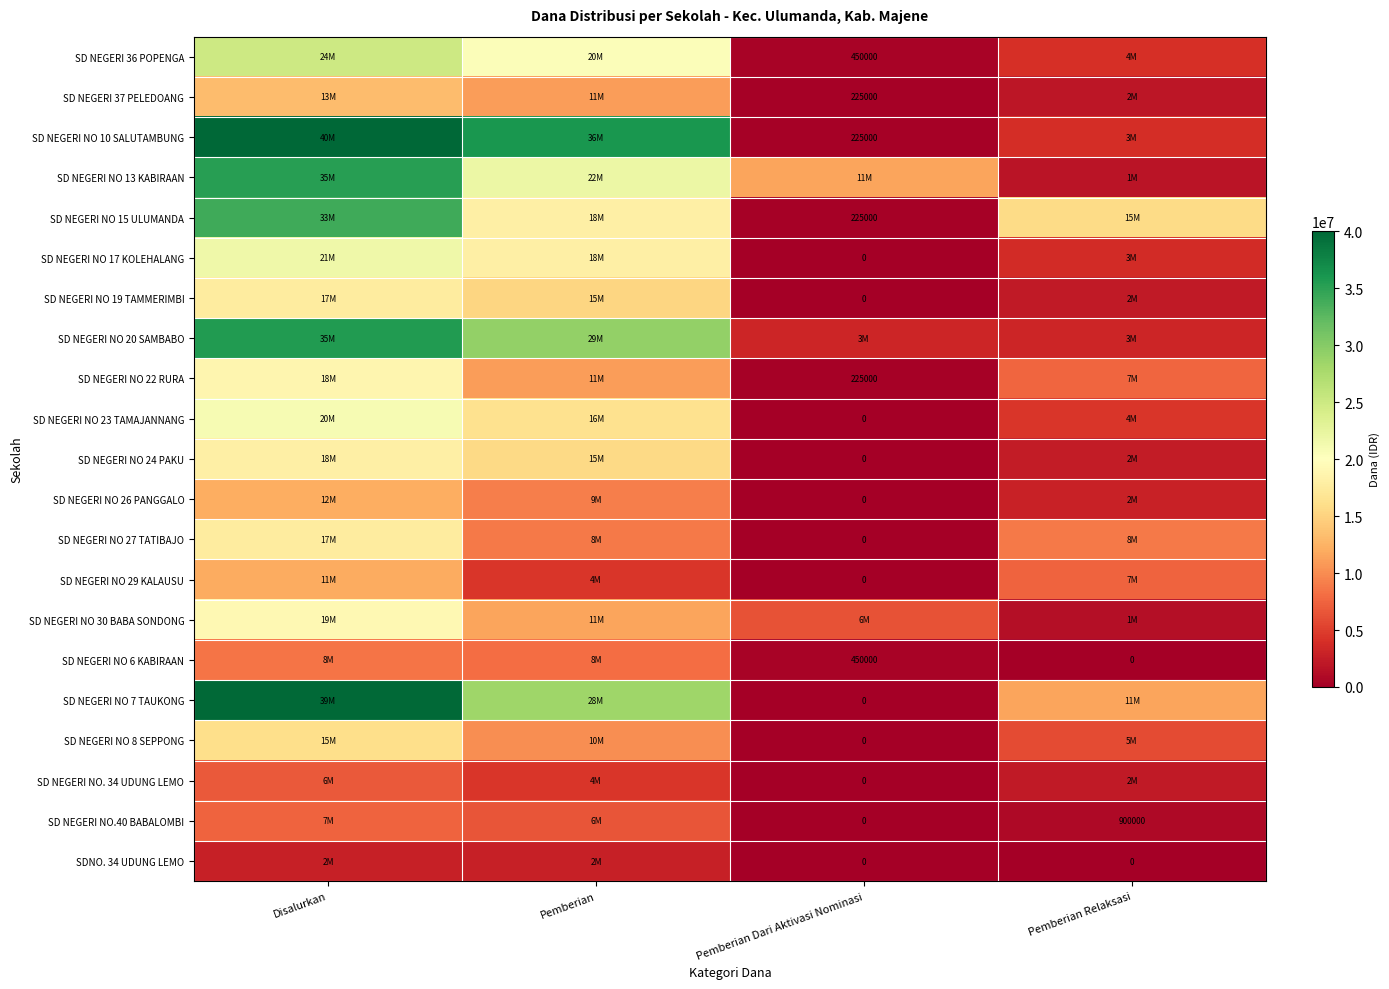

Between Pemberian Relaksasi and Disalurkan, which is larger?

Disalurkan